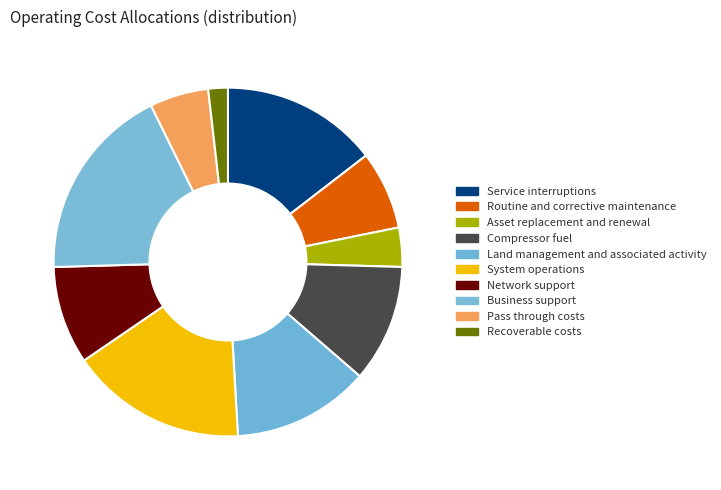

What percentage do Asset replacement and renewal and Compressor fuel together represent?

14.5%